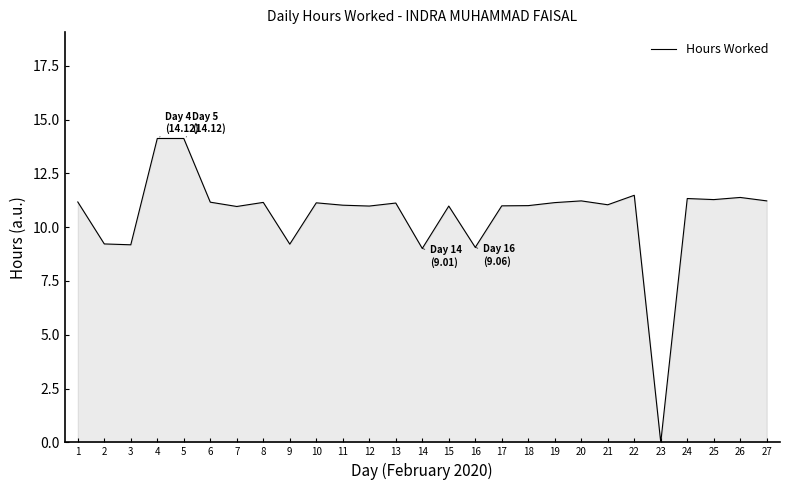

What is the greatest value displayed?

14.1